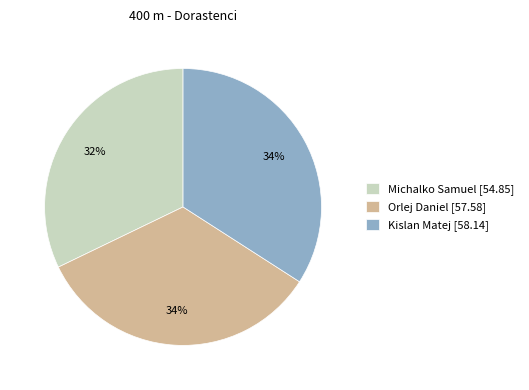

To the nearest percent, what is the difference between the largest and smallest slice percentages?

2%